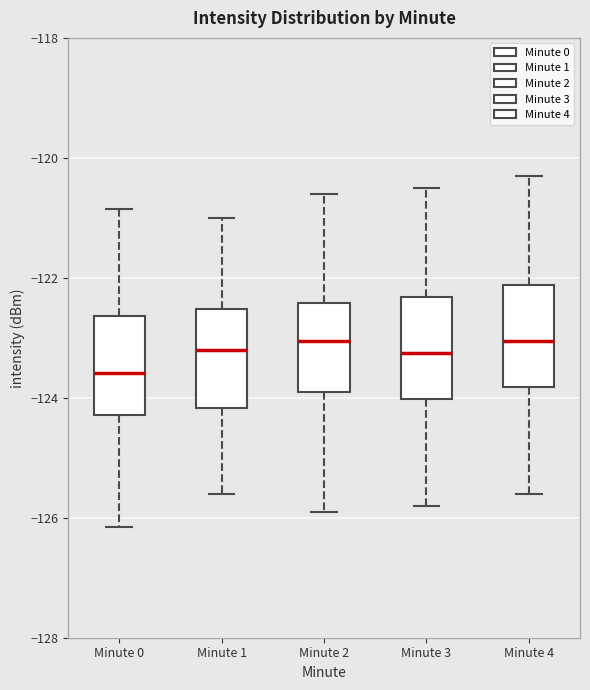

Reading left to right, read every box against the y-axis: the position of its median line, the range the box covers, and the ends of its whiskers. The values are not printed on the chart, so give them approximately, as read against the axis.

Minute 0: median -123.6, box -124.2 to -122.6, whiskers -126.2 to -120.8
Minute 1: median -123.2, box -124.2 to -122.6, whiskers -125.6 to -121.0
Minute 2: median -123.0, box -123.8 to -122.4, whiskers -125.8 to -120.6
Minute 3: median -123.2, box -124.0 to -122.4, whiskers -125.8 to -120.4
Minute 4: median -123.0, box -123.8 to -122.2, whiskers -125.6 to -120.2